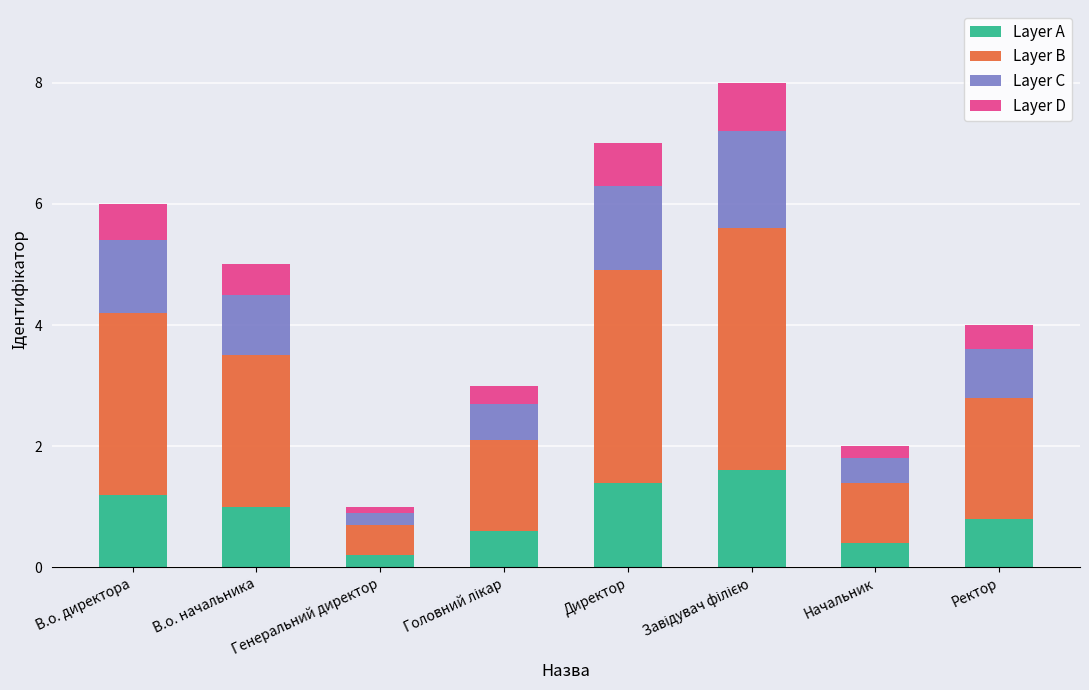

What is the sum of all Layer A values?

7.2